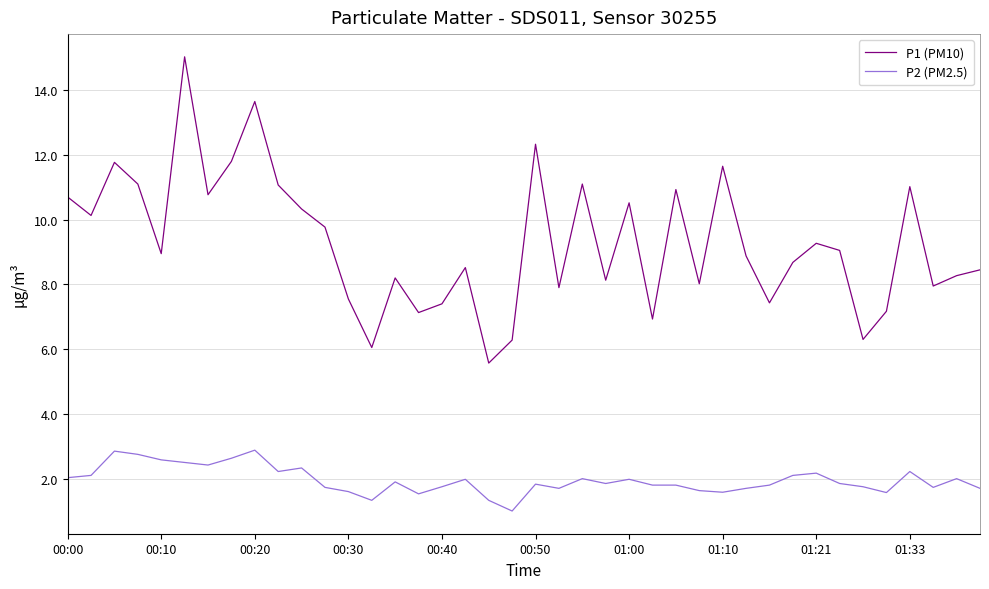

List the series in order of their overall mean, lowest first.

P2 (PM2.5), P1 (PM10)